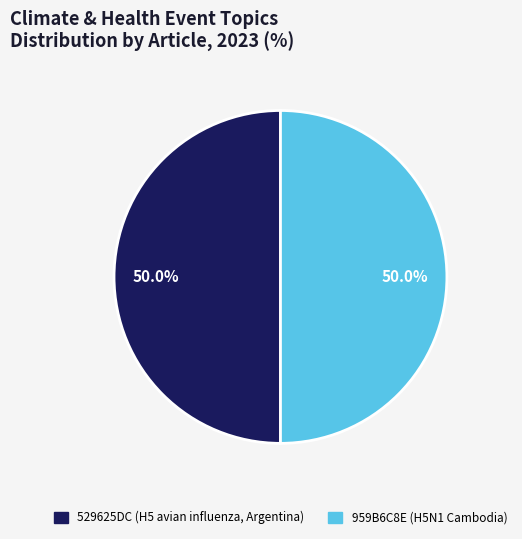

Combined, what portion of the pie is 529625DC (H5 avian influenza, Argentina) and 959B6C8E (H5N1 Cambodia)?

100.0%